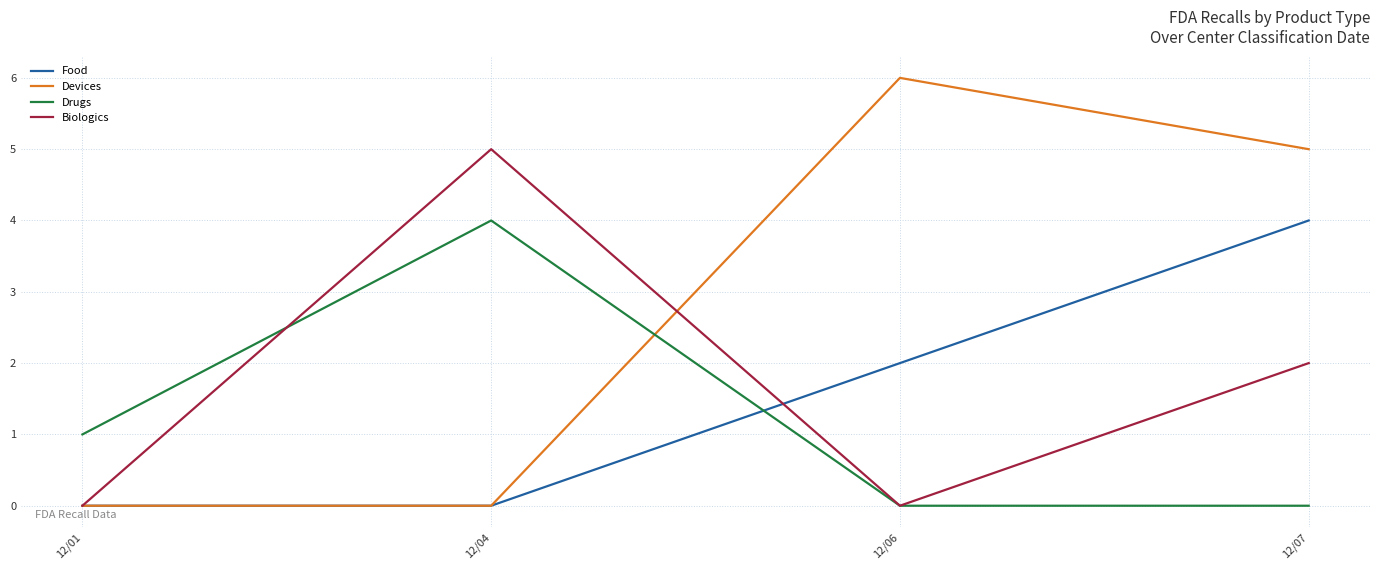

Which series changed the most between 12/04 and 12/06?

Devices